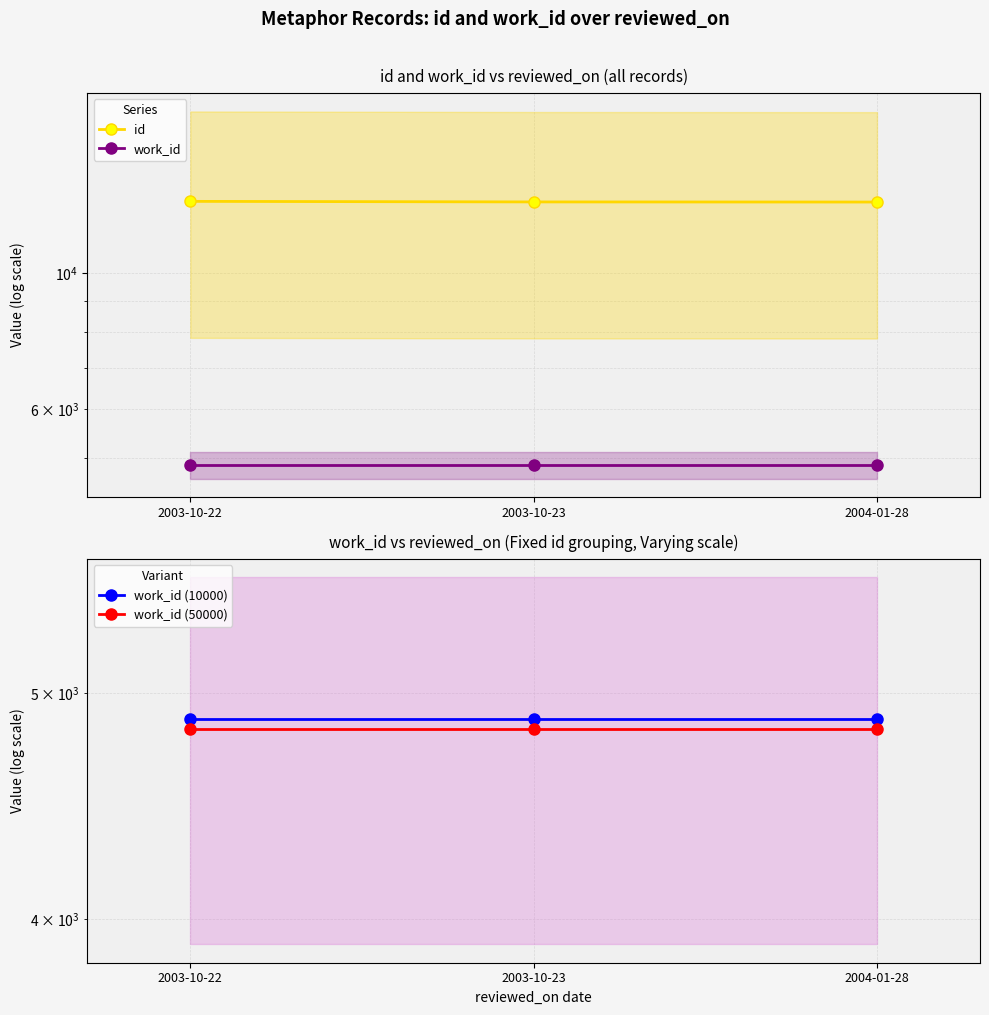

Between 2003-10-22 and 2004-01-28, which is larger?

2003-10-22